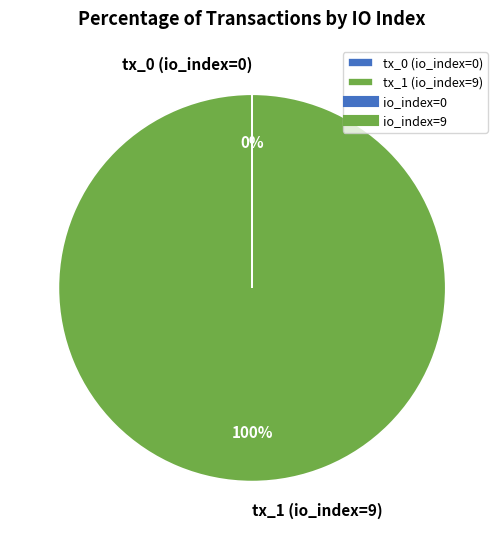

Does any single category account for the majority?

Yes